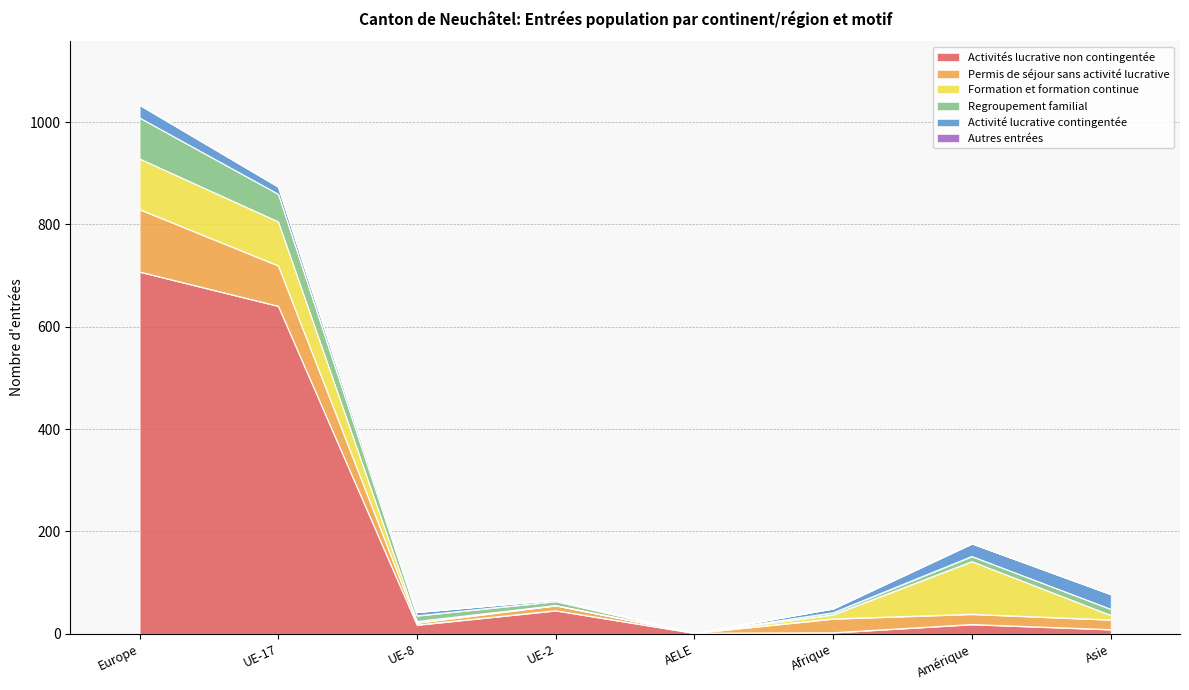

What position from the left is Asie?

8